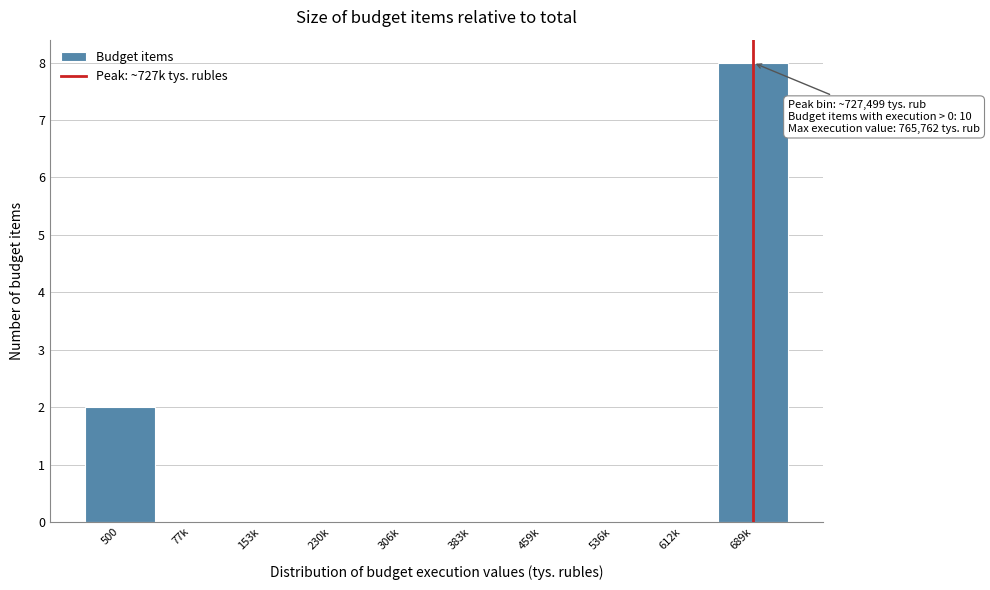

Reading right to left, transcribe all the data shown in this chart.

689k=8	612k=0	536k=0	459k=0	383k=0	306k=0	230k=0	153k=0	77k=0	500=2